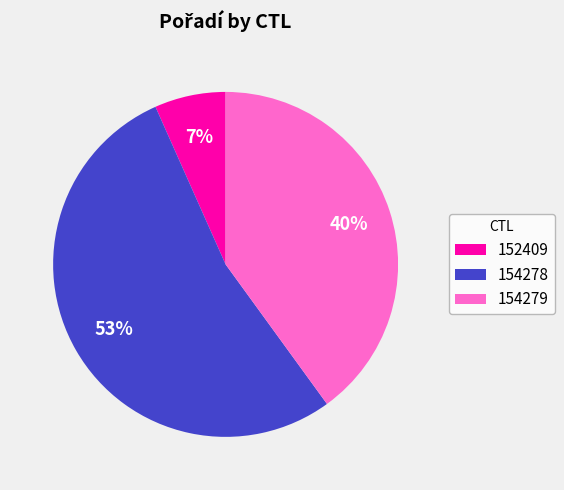

Which slice is the smallest?

152409